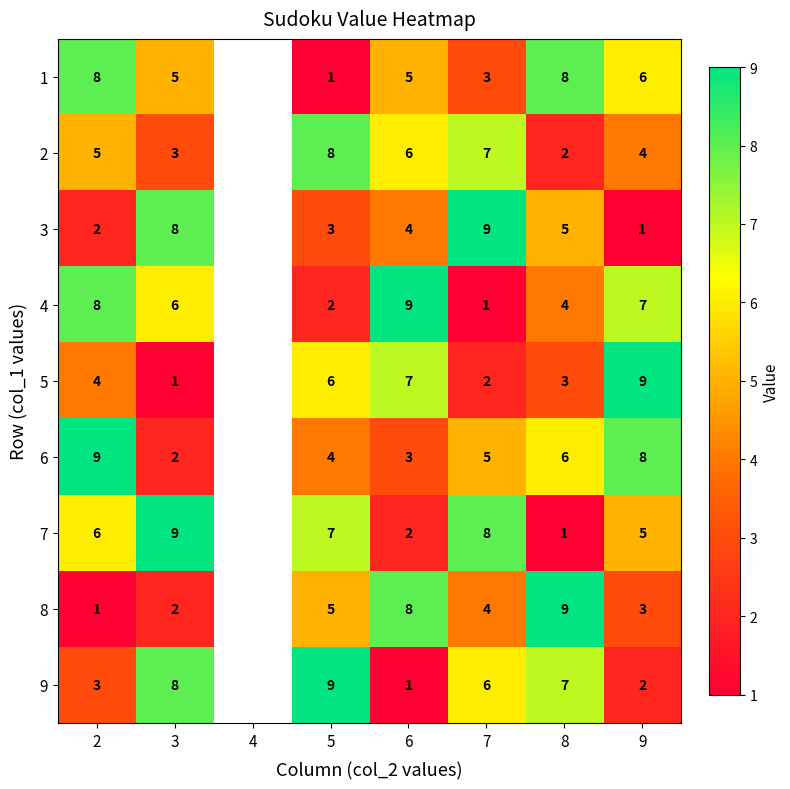

Which series changed the most between 3 and 8?

7